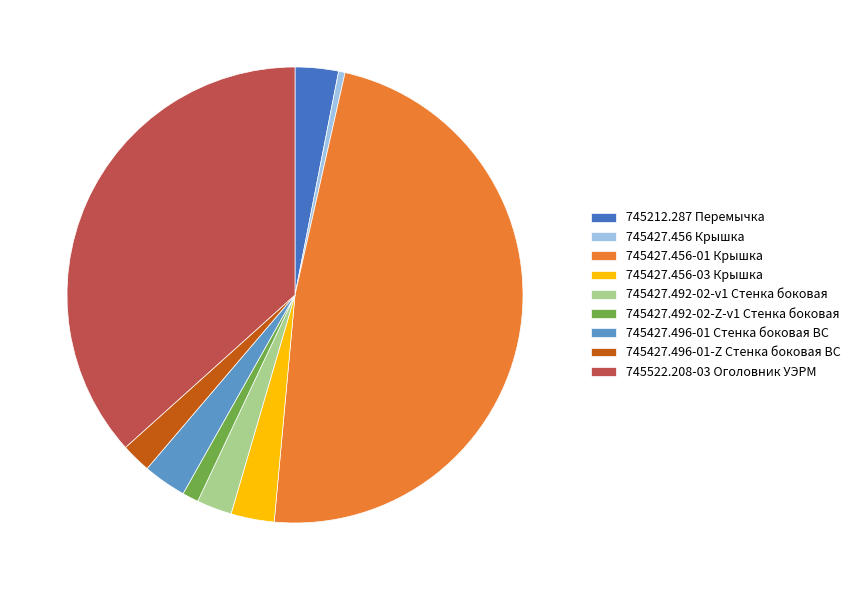

Which slice is the smallest?

745427.456 Крышка